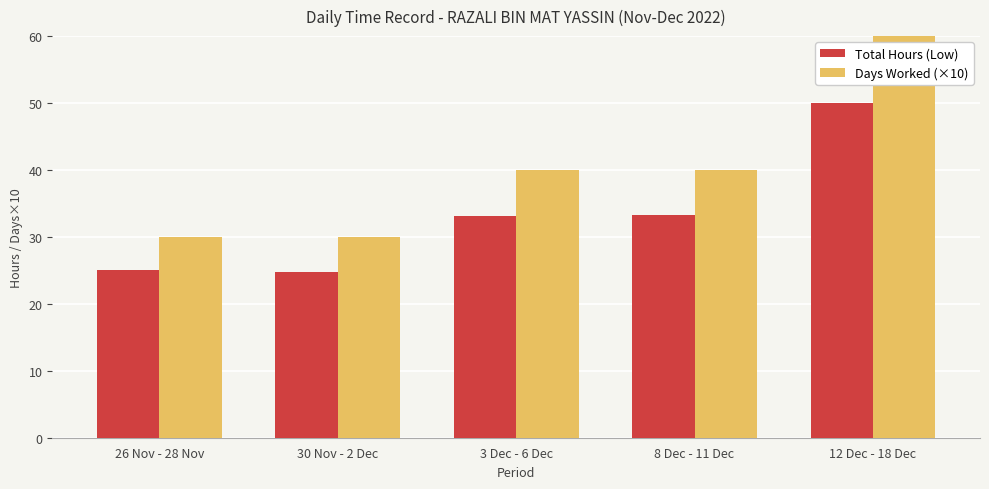

How many data points in Days Worked (×10) are less than 40?

2